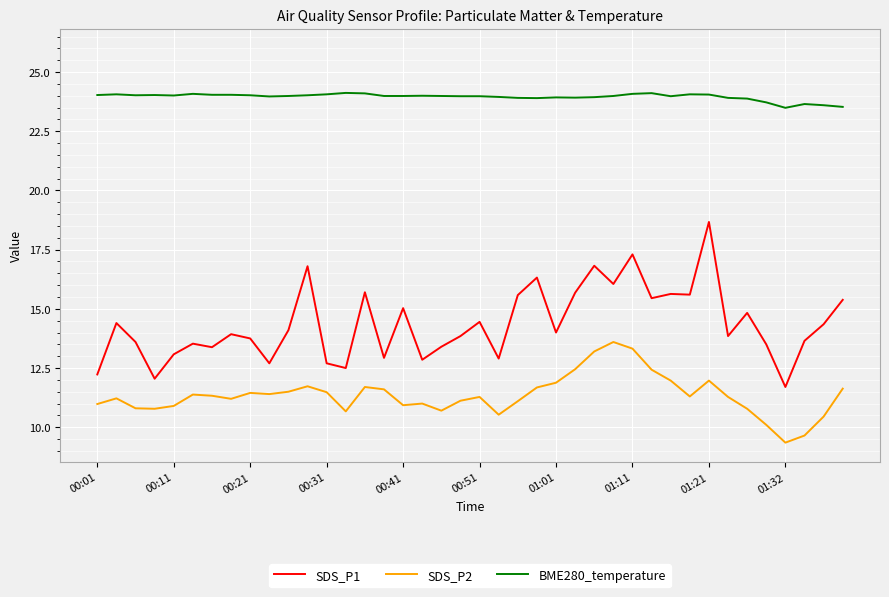

What is the difference between the maximum and minimum values in the BME280_temperature series?

0.6